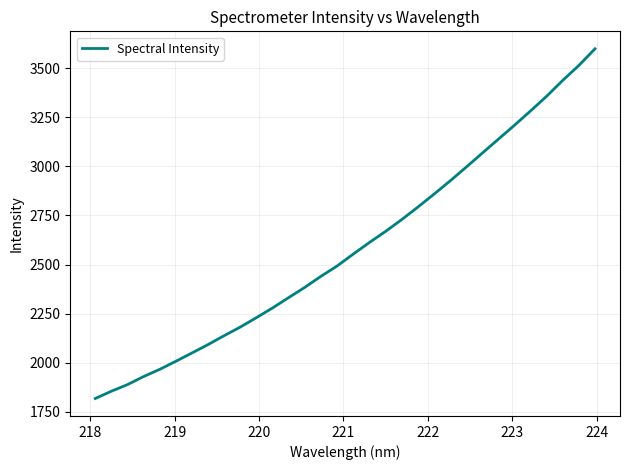

What is the smallest value displayed?

1818.1